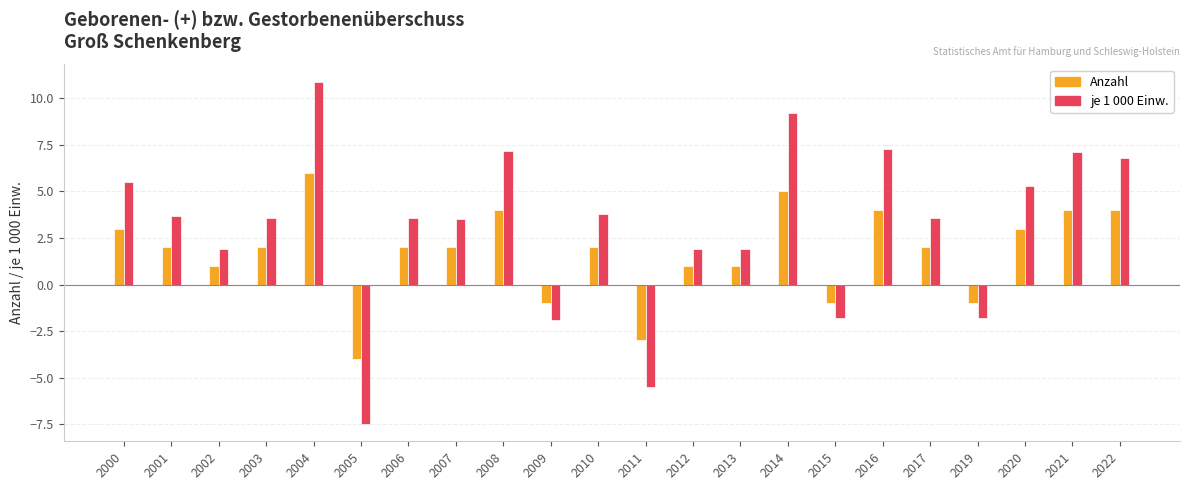

Is it true that je 1 000 Einw. equals 7.1 at 2021?

True